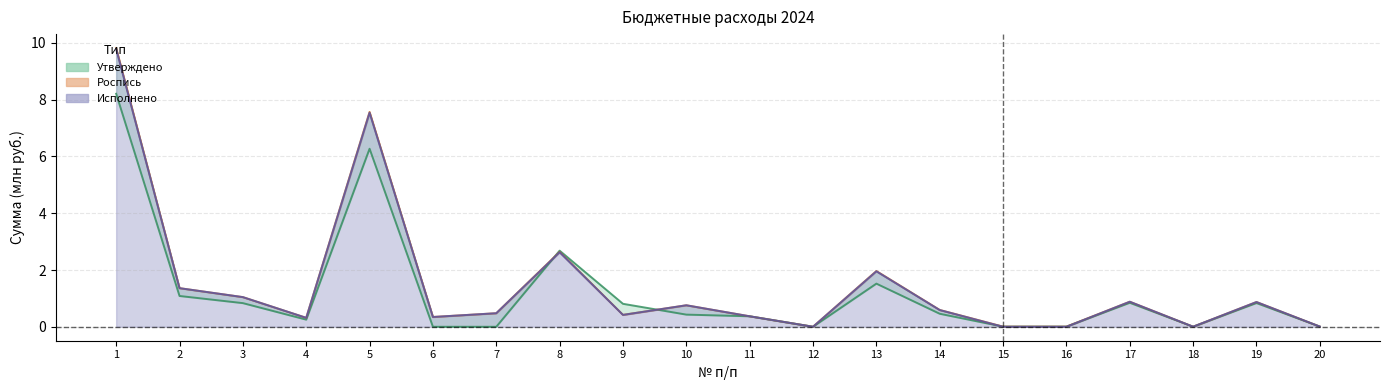

At which category is the sum across all series the highest?

1